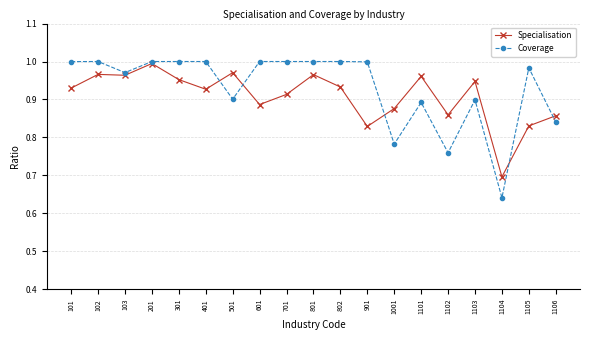

True or false: Specialisation has more than 2 interior local peaks.

True